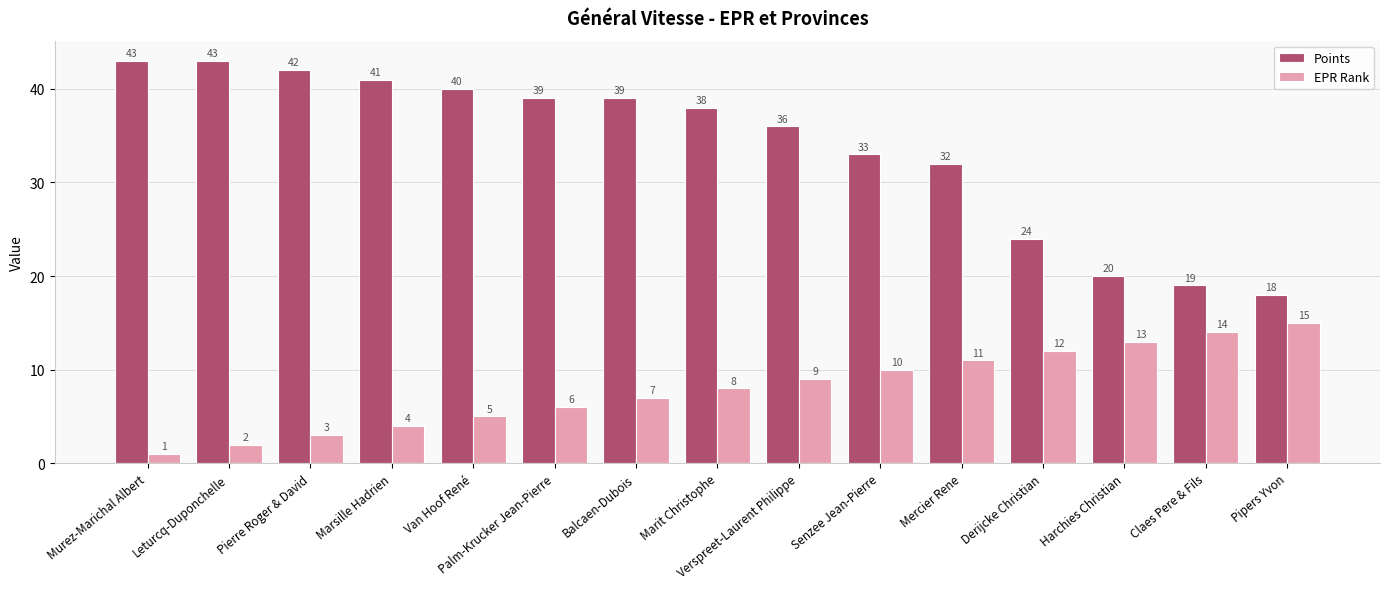

What is the minimum value for EPR Rank?

1